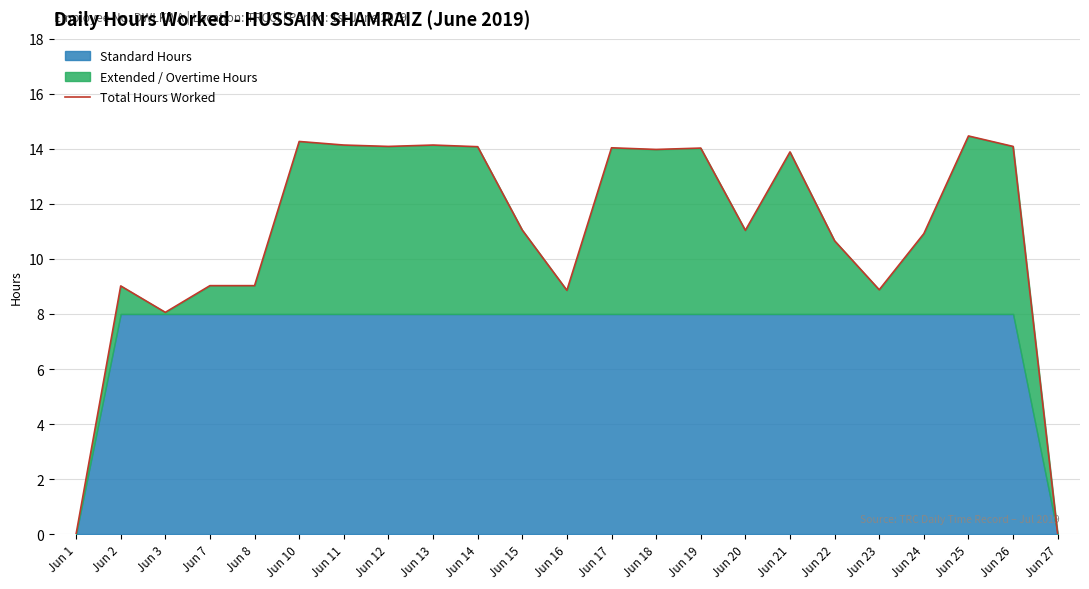

Rank the categories by value from lowest to highest.

Jun 1, Jun 27, Jun 3, Jun 16, Jun 23, Jun 2, Jun 7, Jun 8, Jun 22, Jun 24, Jun 20, Jun 15, Jun 21, Jun 18, Jun 19, Jun 17, Jun 14, Jun 12, Jun 26, Jun 11, Jun 13, Jun 10, Jun 25